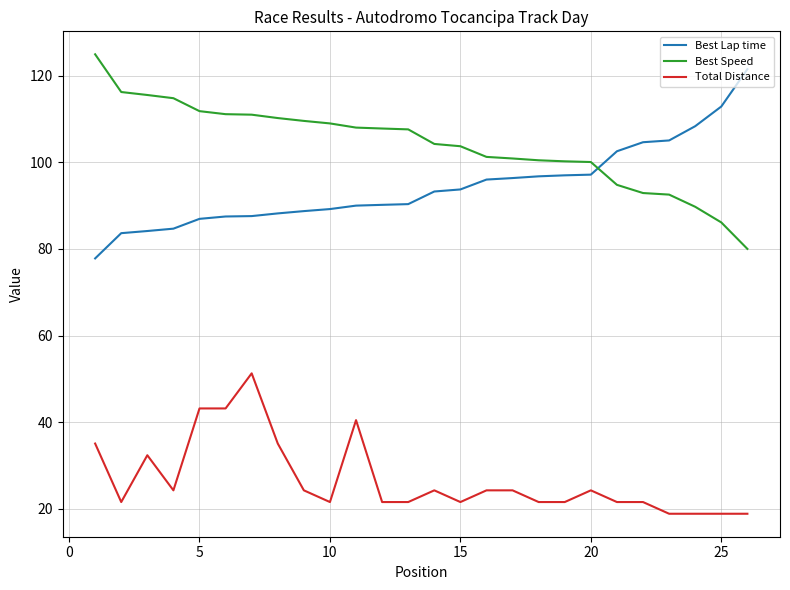

What is the smallest value displayed?

18.9